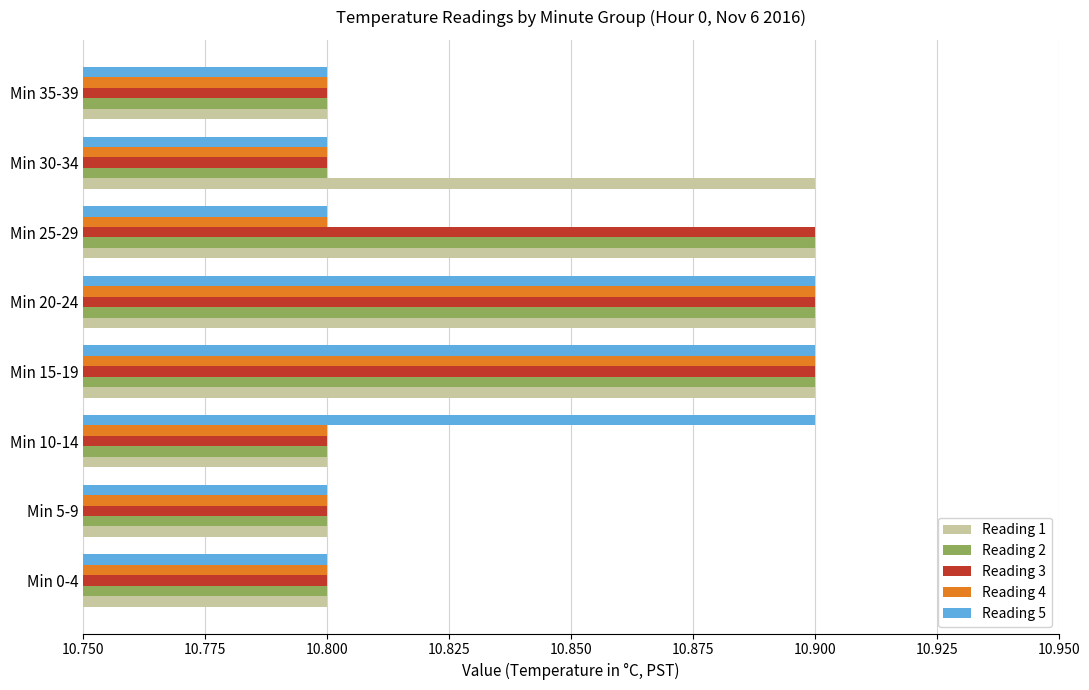

True or false: Reading 4 has a value of 5.9 at Min 5-9.

False